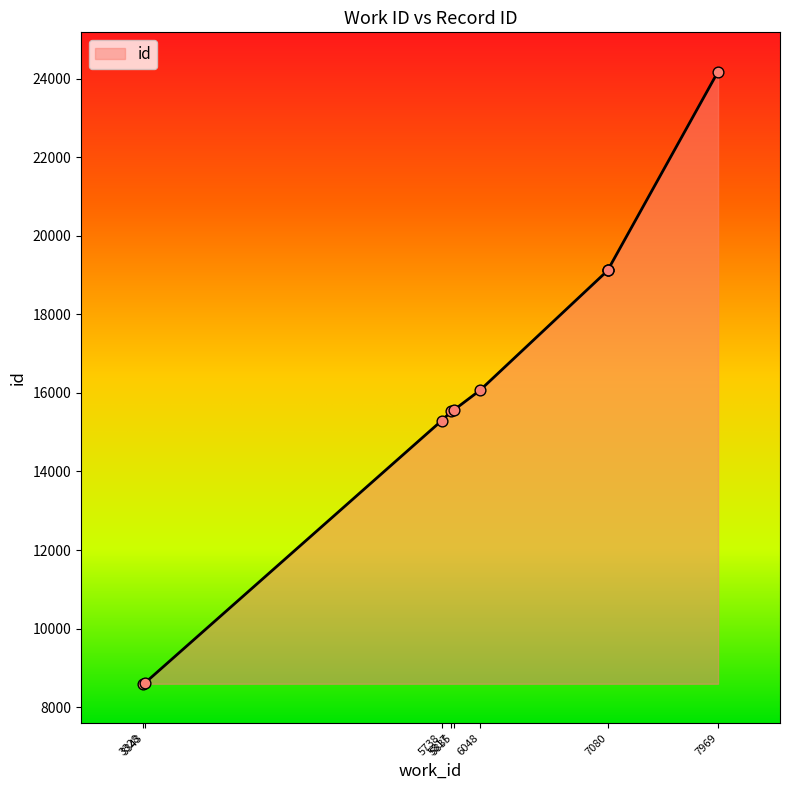

What is the change in value from 3328 to 7969?

+15578